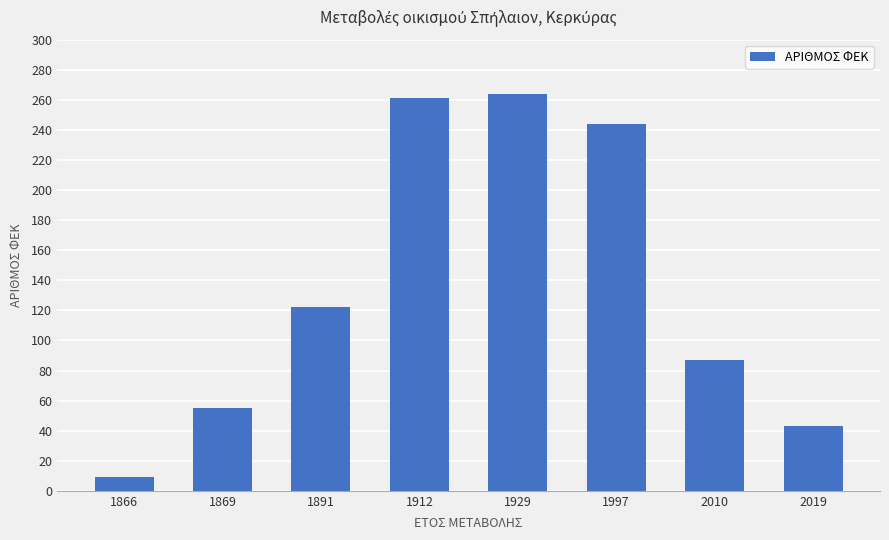

What is the approximate value at 2010, to the nearest 5?

85